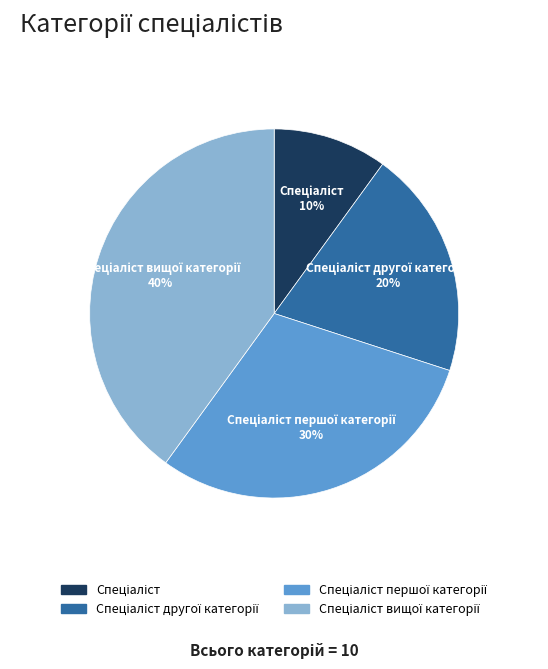

Is there a majority slice in this chart?

No